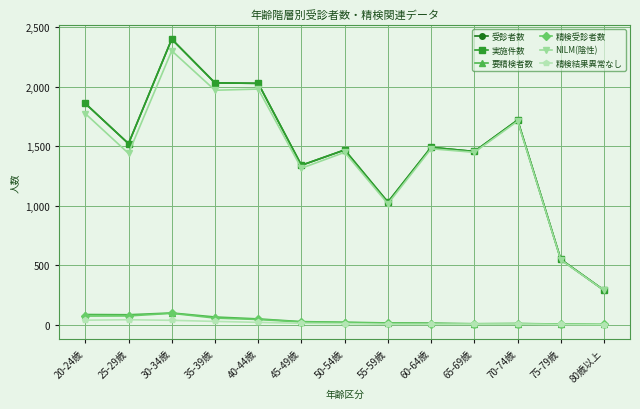

What is the label of the 13th point from the right?

20-24歳